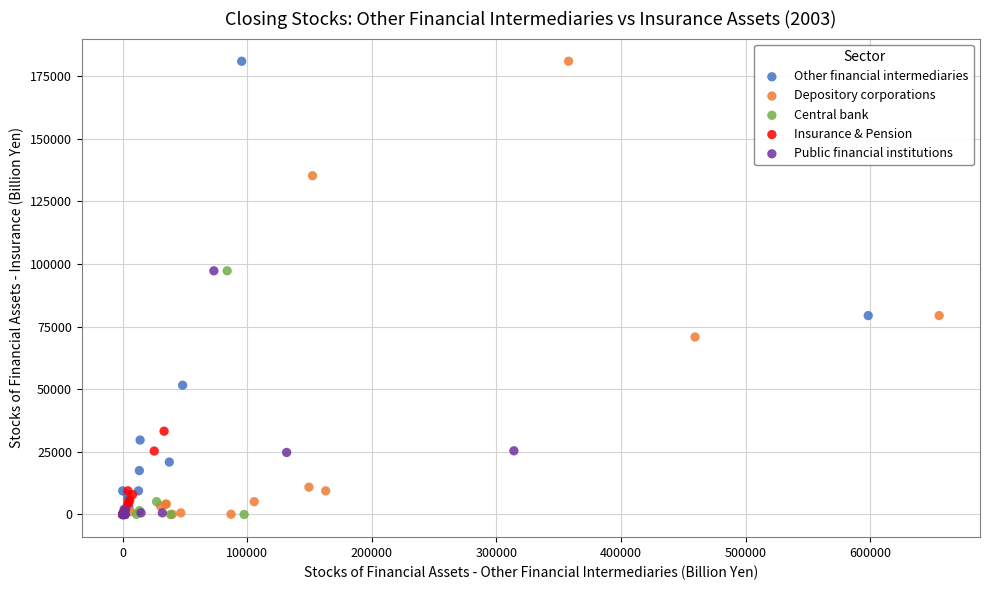

What are all the series names shown in the legend?

Other financial intermediaries, Depository corporations, Central bank, Insurance & Pension, Public financial institutions